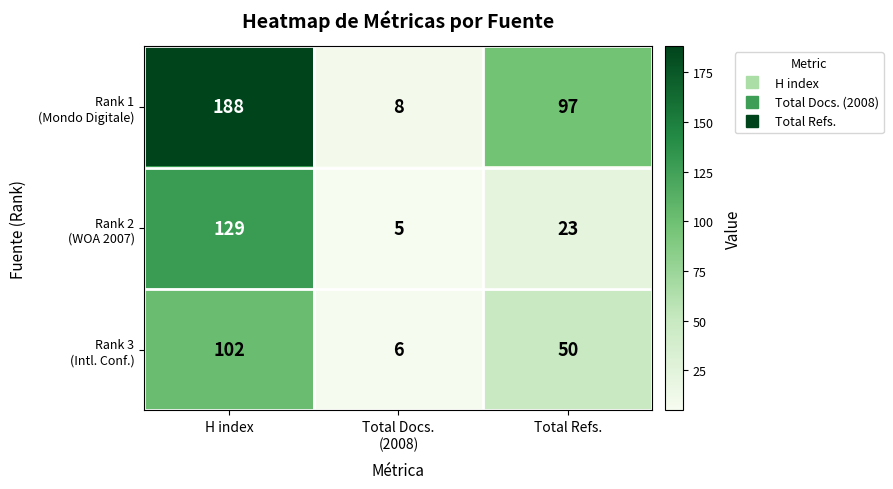

What is the total value across all series at H index?

419